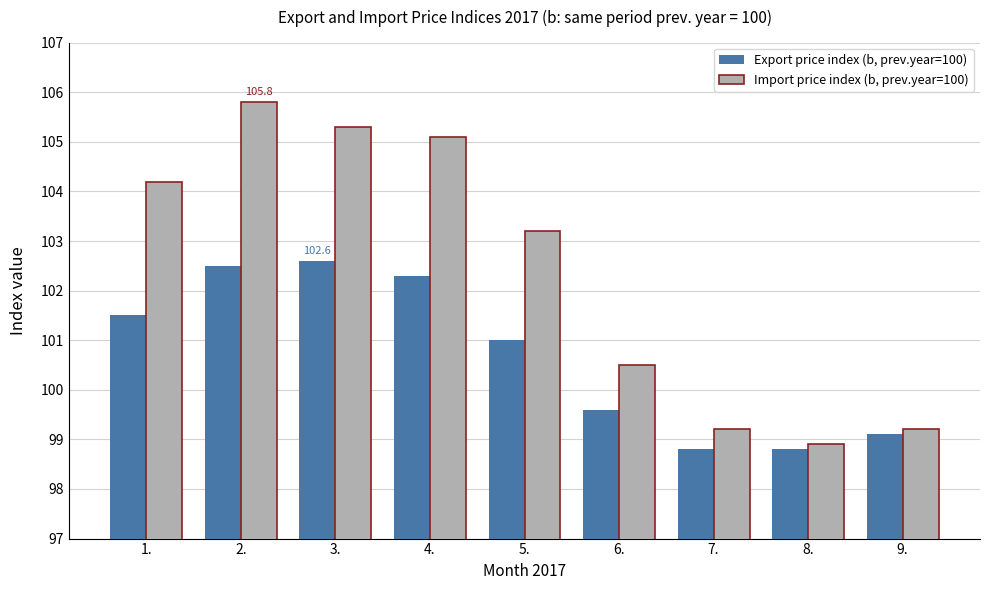

What is the difference between the Import price index (b, prev.year=100) values at 5. and 2.?

2.6